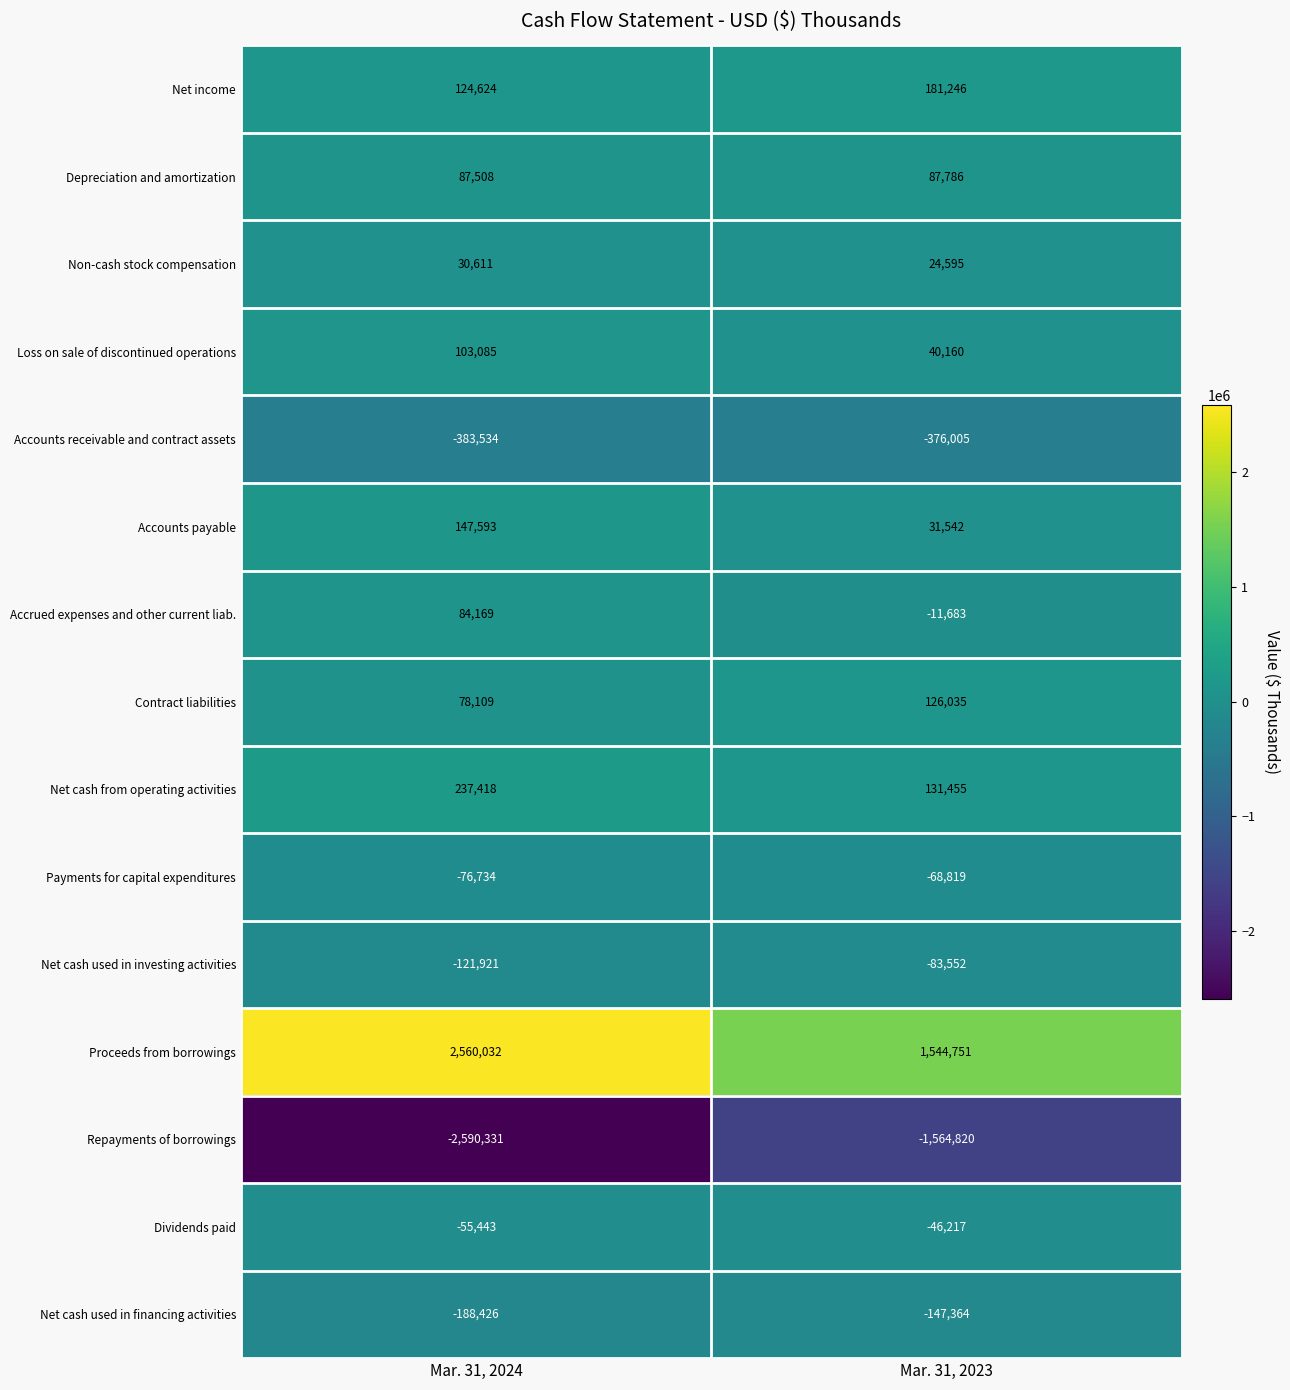

What is the average value of the Non-cash stock compensation series?

27603